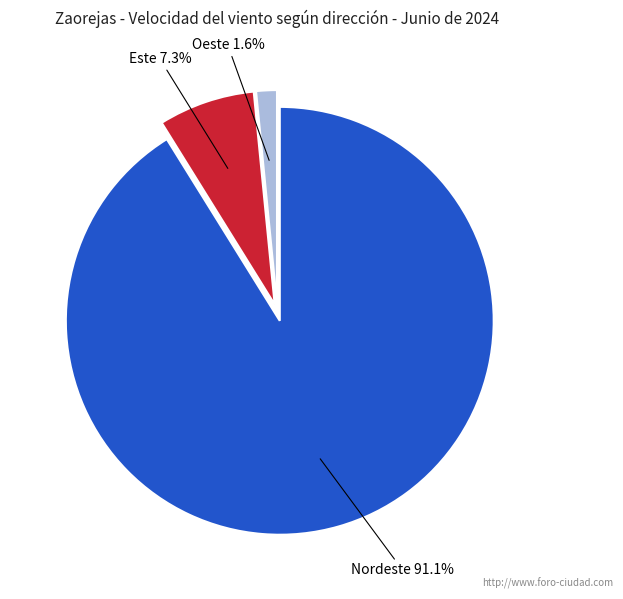

To the nearest percent, what is the average slice percentage?

33%